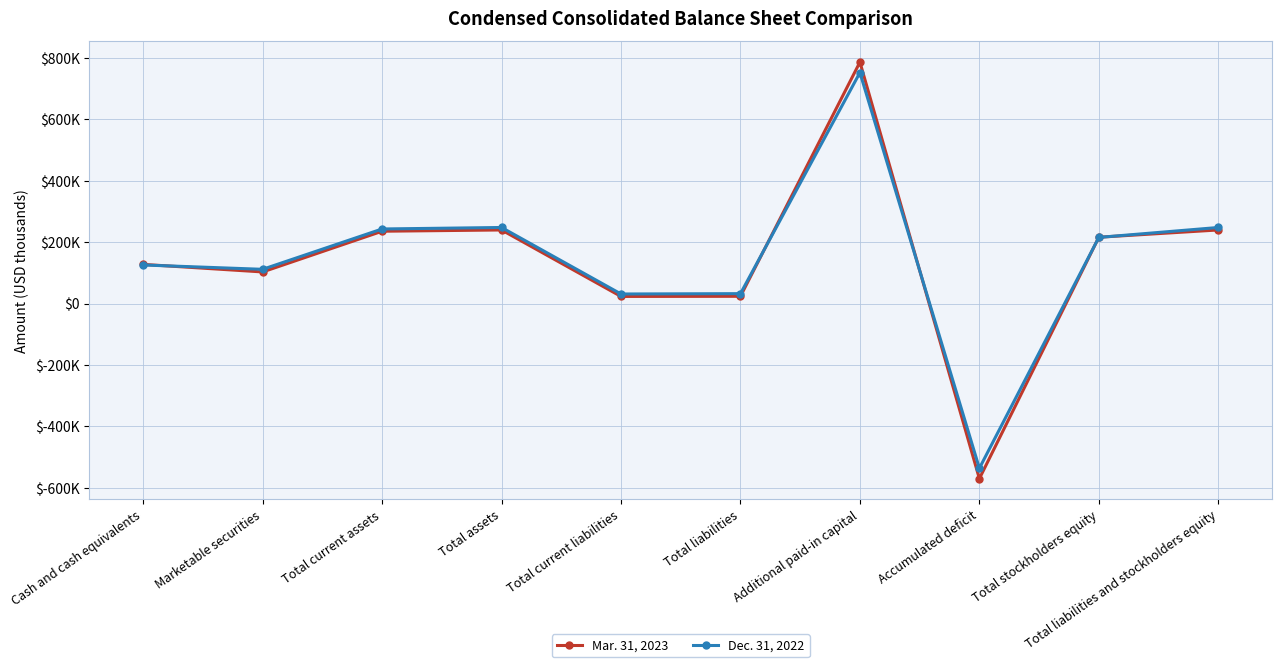

How many values in Dec. 31, 2022 are above zero?

9